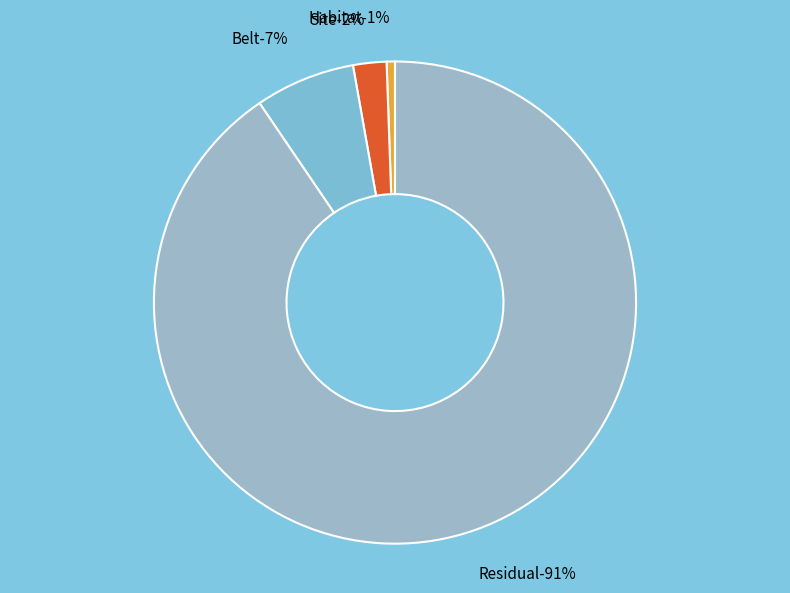

To the nearest percent, what is the difference between the largest and smallest slice percentages?

90%